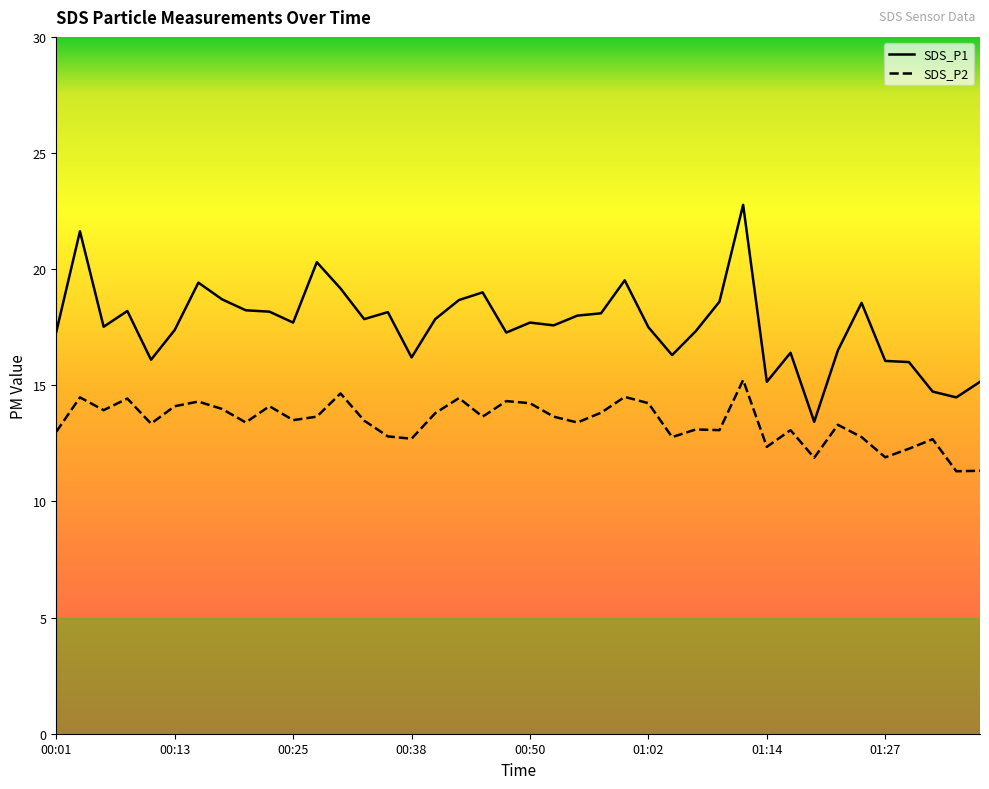

What is the minimum value shown in the chart?

11.3